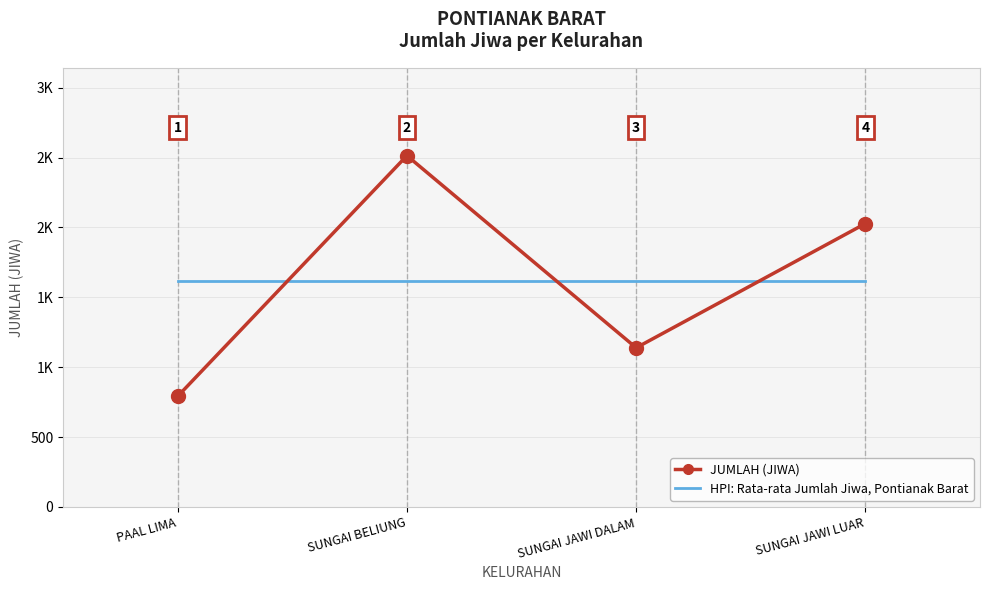

At which category does JUMLAH (JIWA) reach its first local peak?

SUNGAI BELIUNG